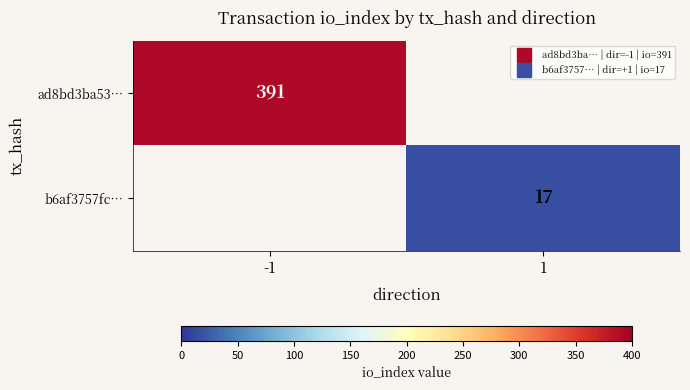

Rank the categories by ad8bd3ba53… value from highest to lowest.

-1, 1